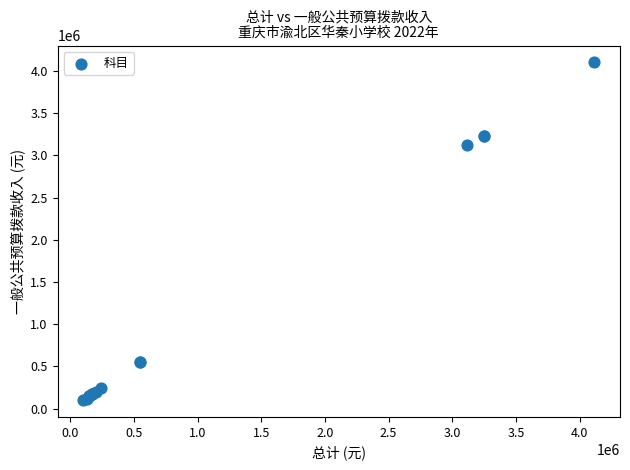

What Y value in the scatter plot is closest to 2101516?

3117907.8